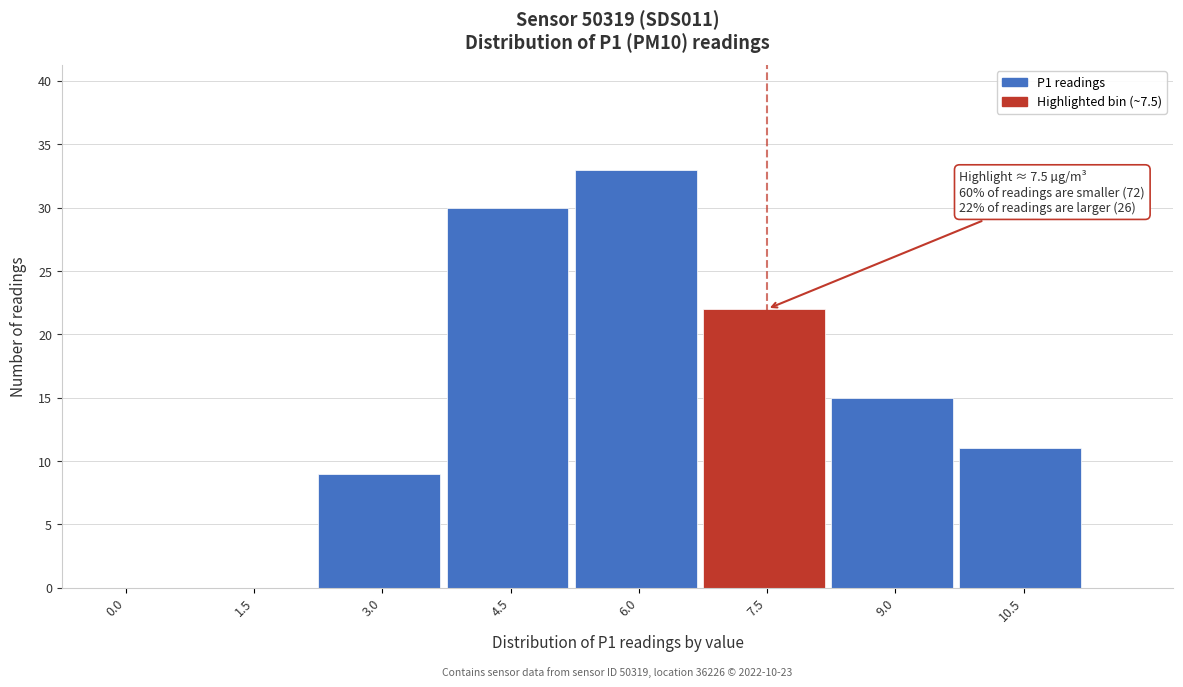

Reading right to left, transcribe all the data shown in this chart.

10.5=11	9.0=15	7.5=22	6.0=33	4.5=30	3.0=9	1.5=0	0.0=0